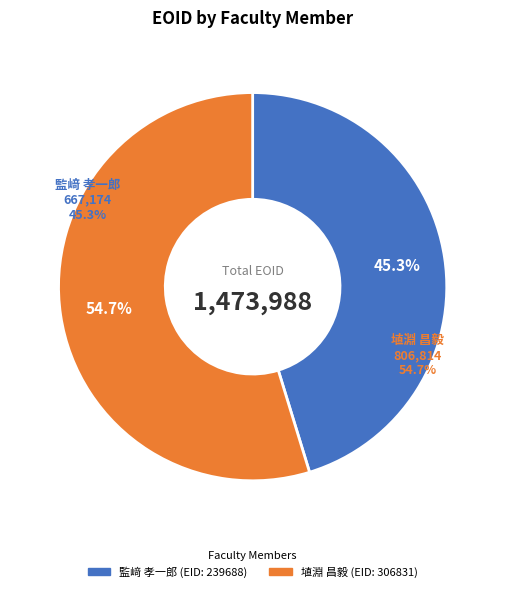

Which category has the smallest portion of the pie?

監﨑 孝一郎